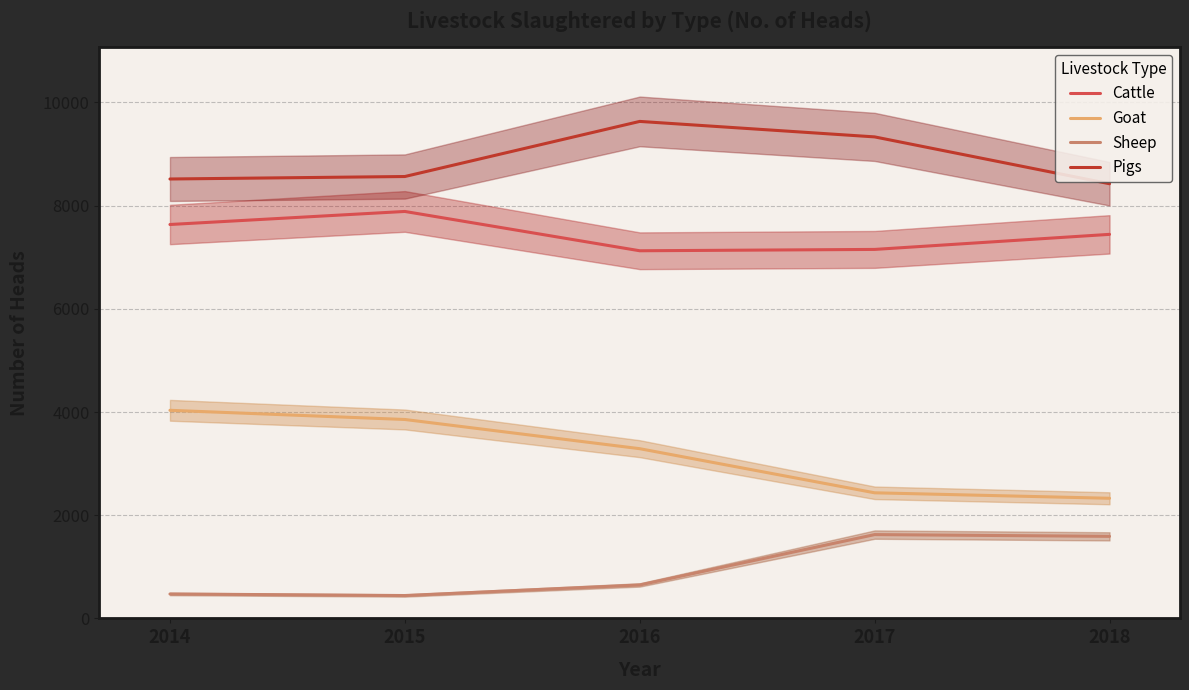

What is the difference between the highest and lowest values at 2014?

8043